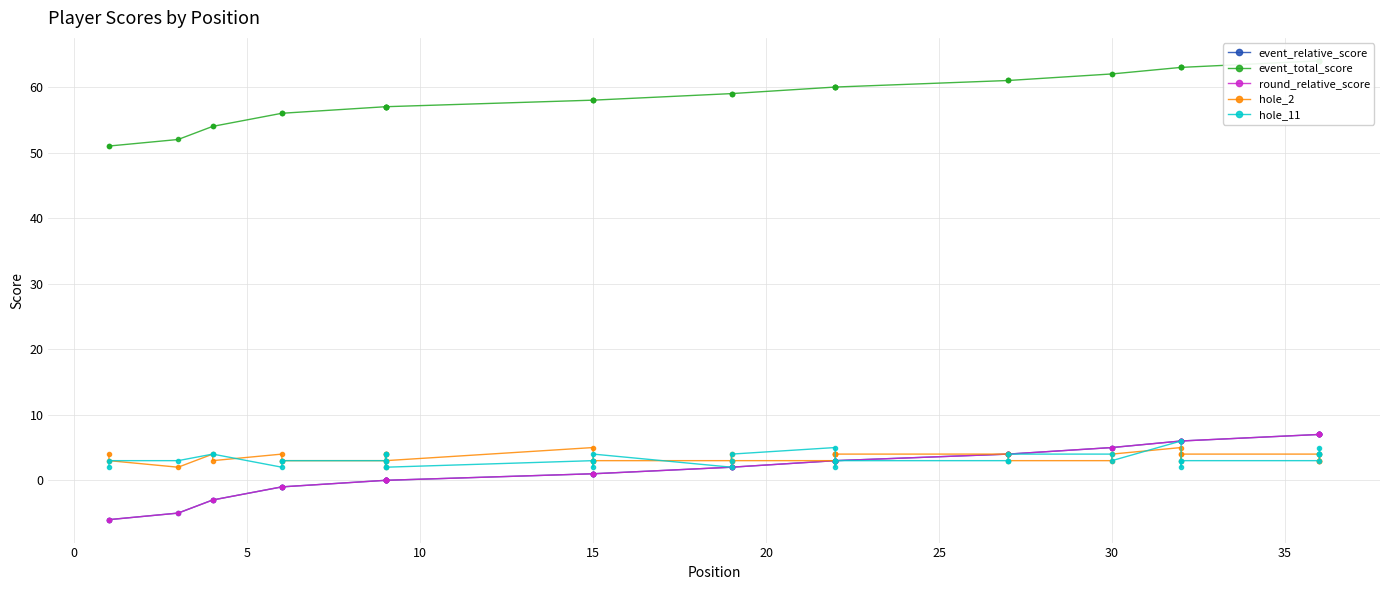

Which series has the largest total across all categories?

event_total_score